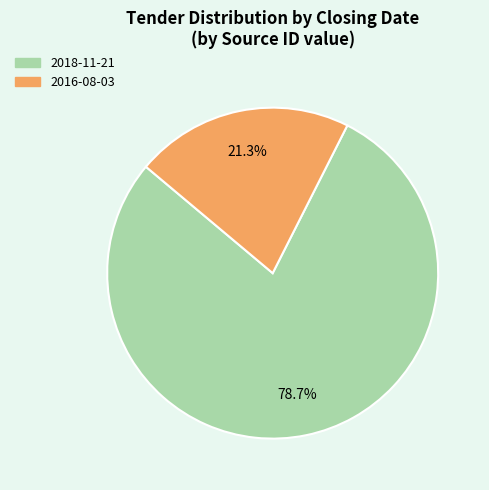

To the nearest percent, what percentage of the pie is 2018-11-21?

79%